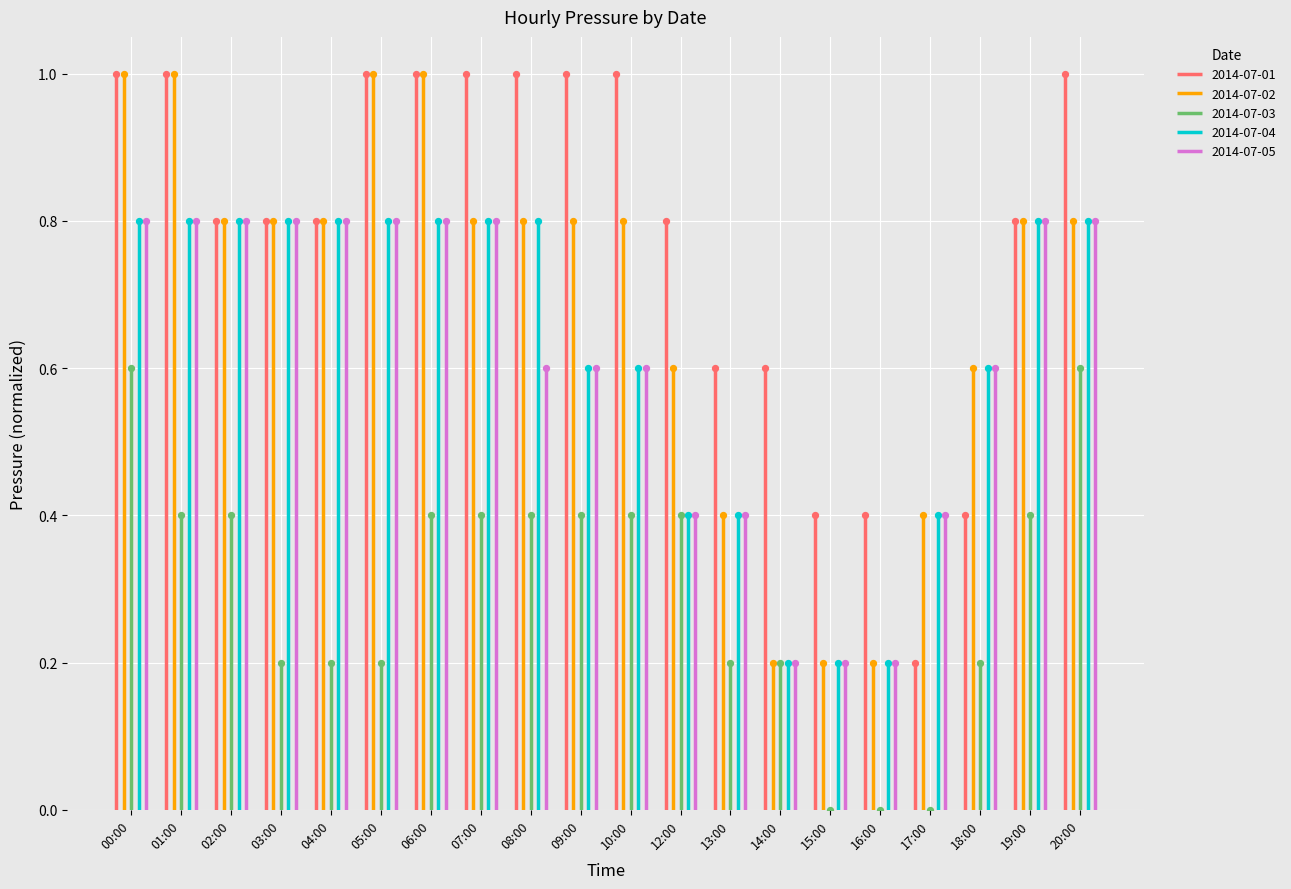

Which series reaches the minimum Y coordinate?

2014-07-03